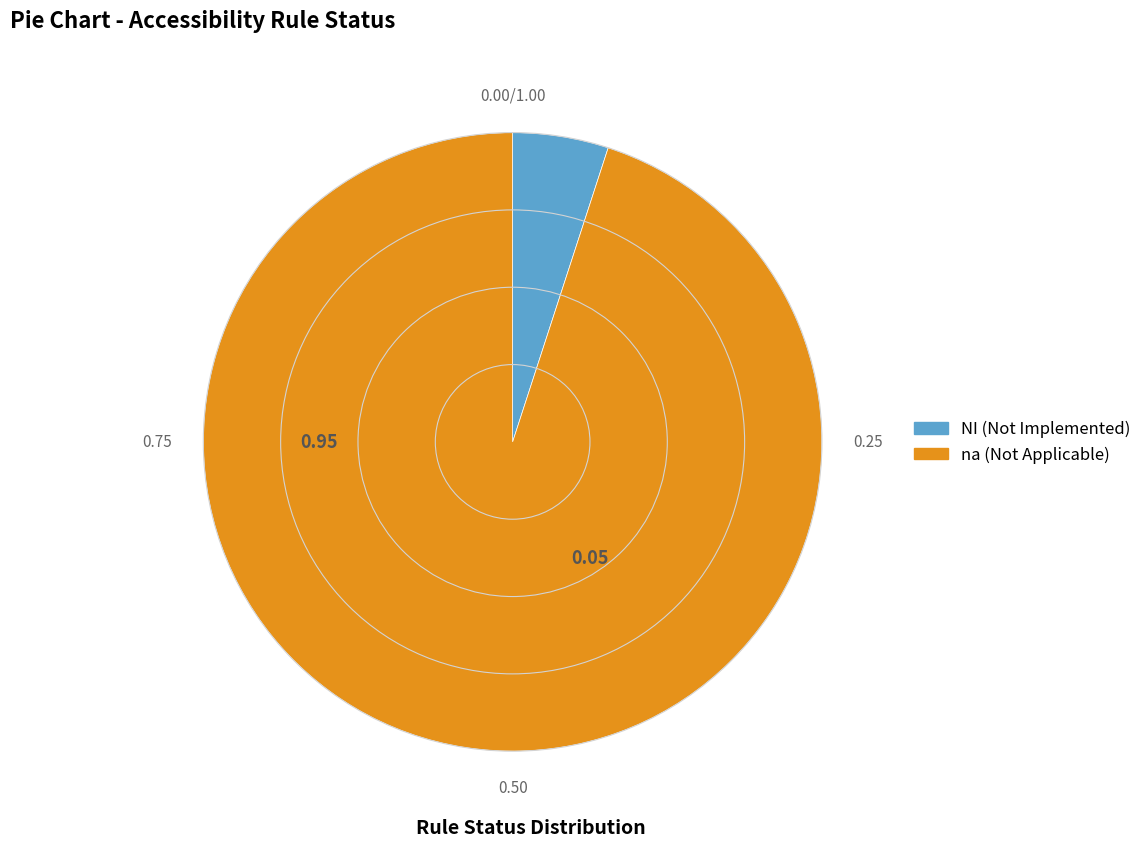

Is there any slice that represents more than half of the pie?

Yes